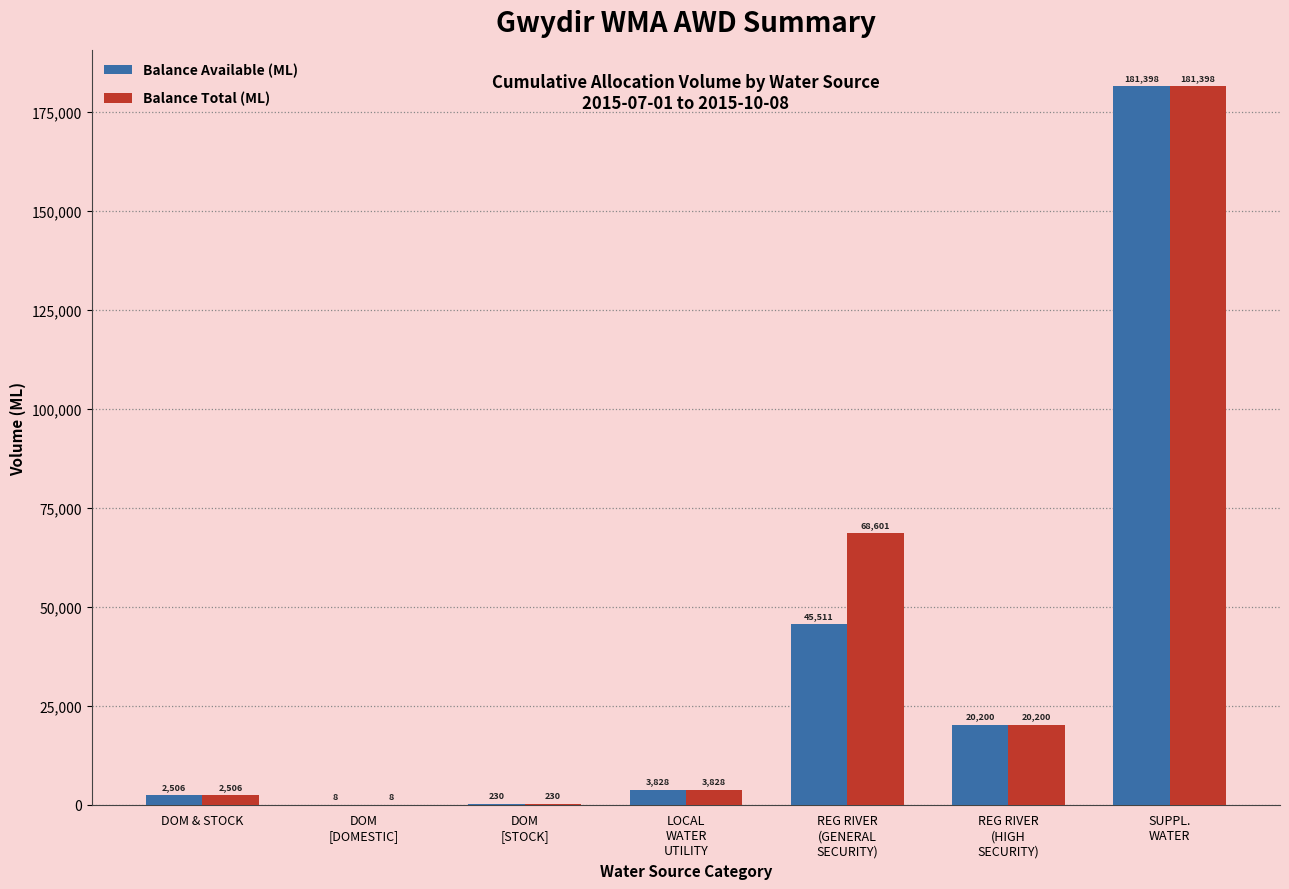

What is the sum of all Balance Total (ML) values?

276771